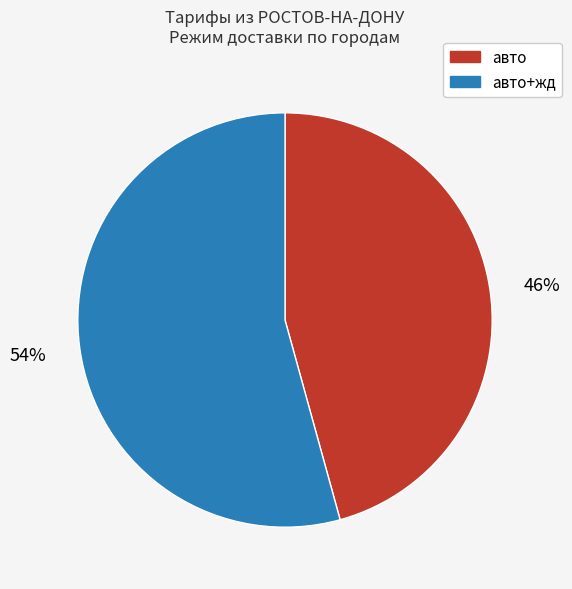

To the nearest percent, what is the average slice percentage?

50%